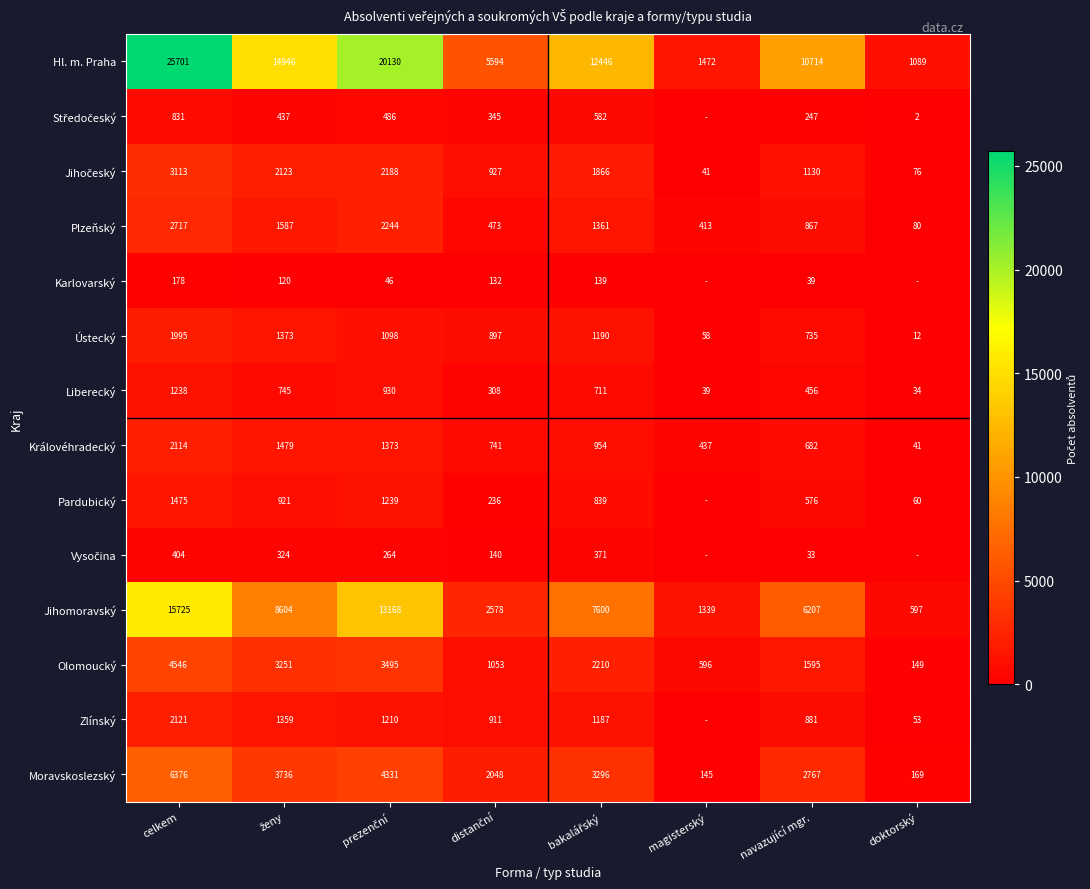

At which label does Moravskoslezský first exceed 3296?

celkem